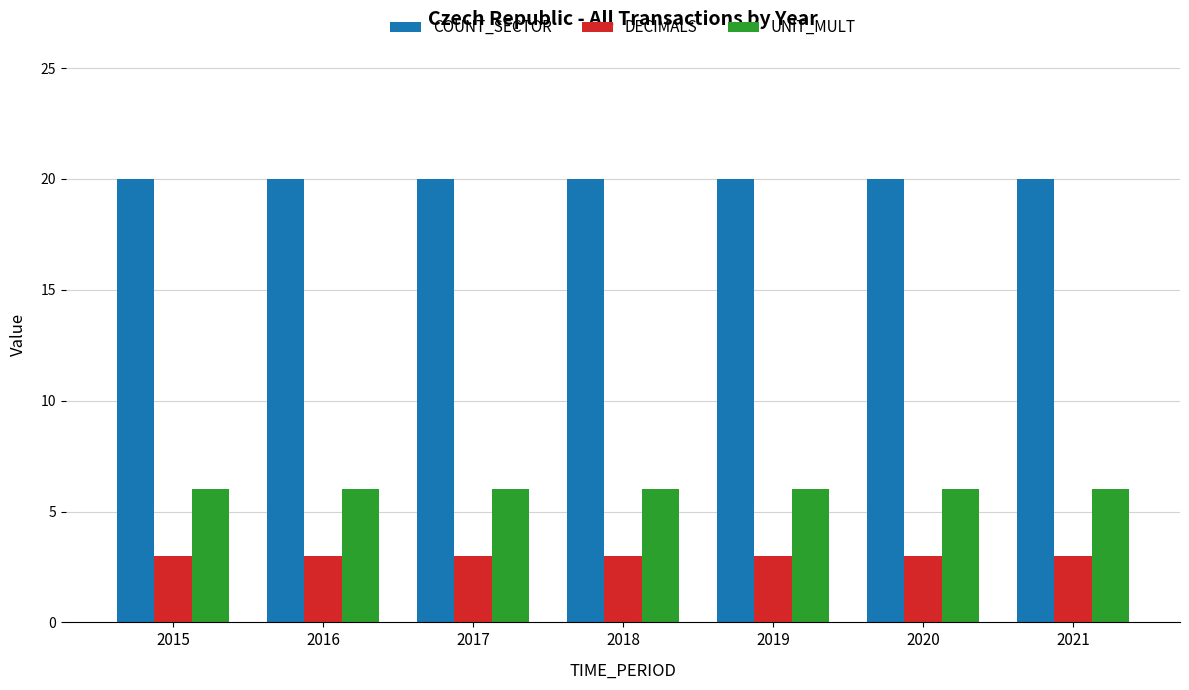

What is the value of the COUNT_SECTOR bar at the 7th from the left?

20